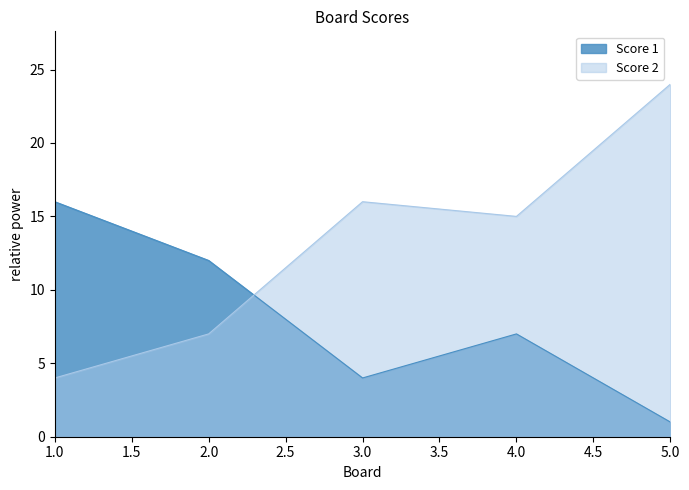

What are all the series names shown in the legend?

Score 1, Score 2